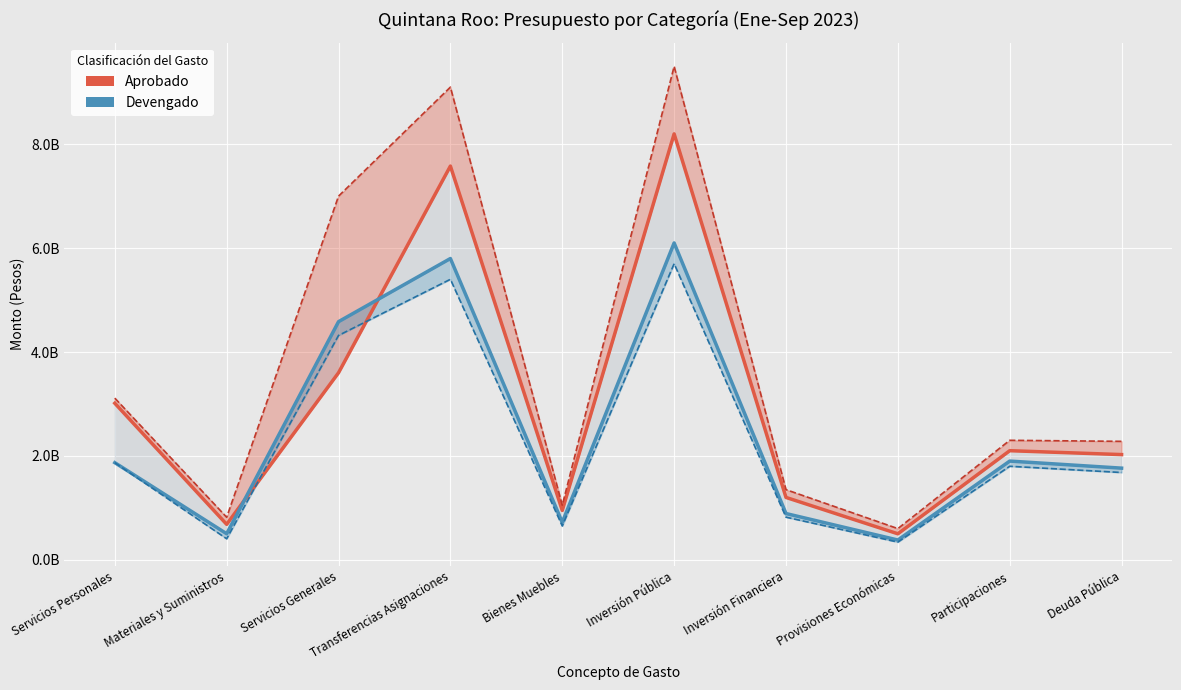

Does the chart display data point markers on the line(s)?

No